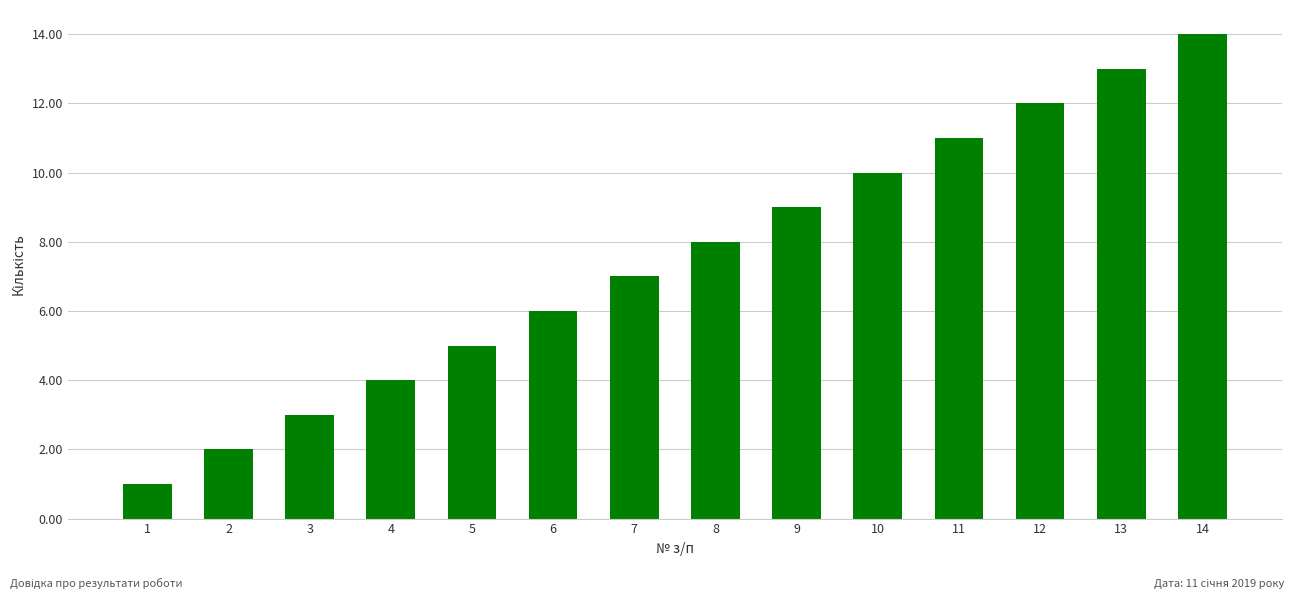

How many values are below 8?

7